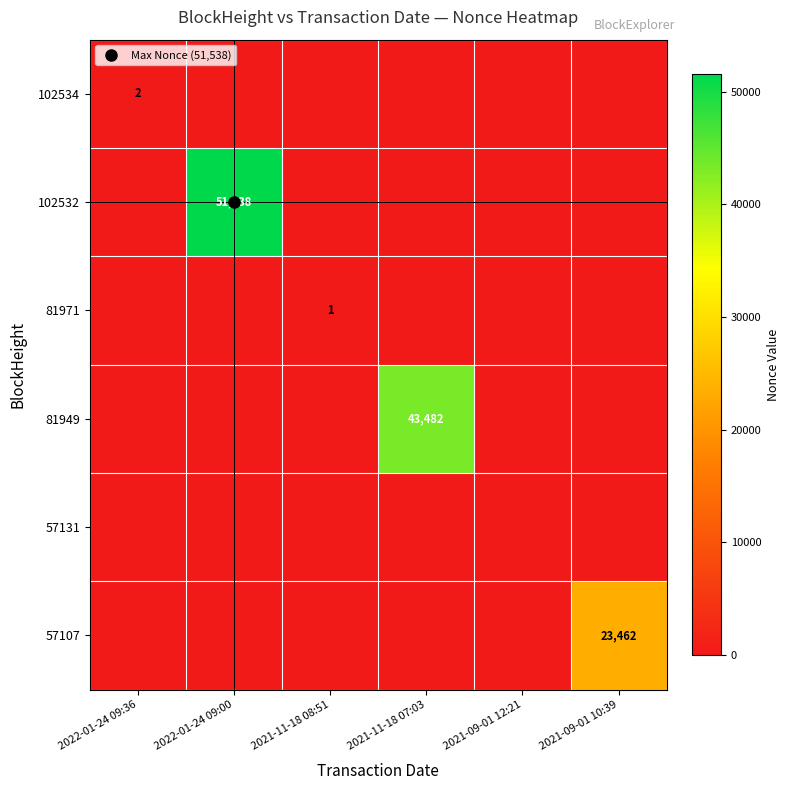

What is the difference between the highest and lowest values at 2021-09-01 10:39?

23462